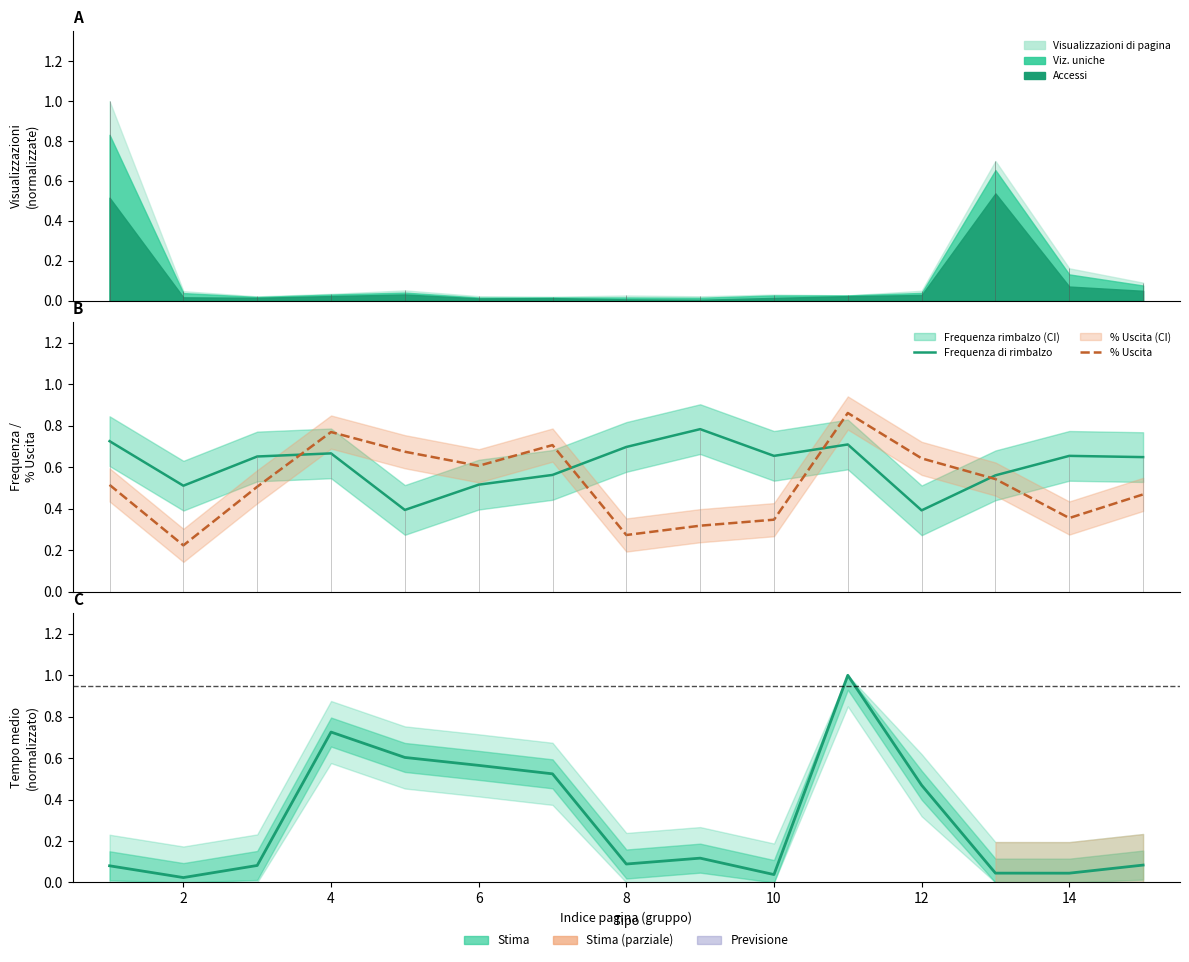

What is the difference between the highest and lowest values at 4?

0.1